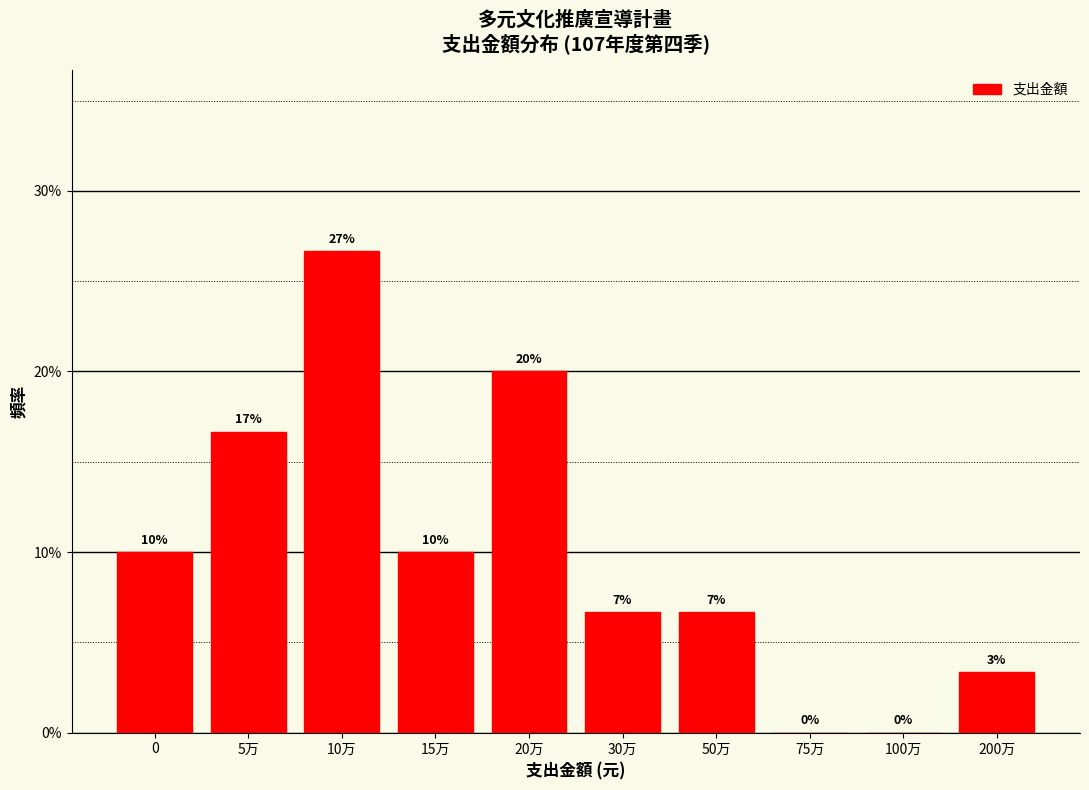

Between 20万 and 75万, which is larger?

20万